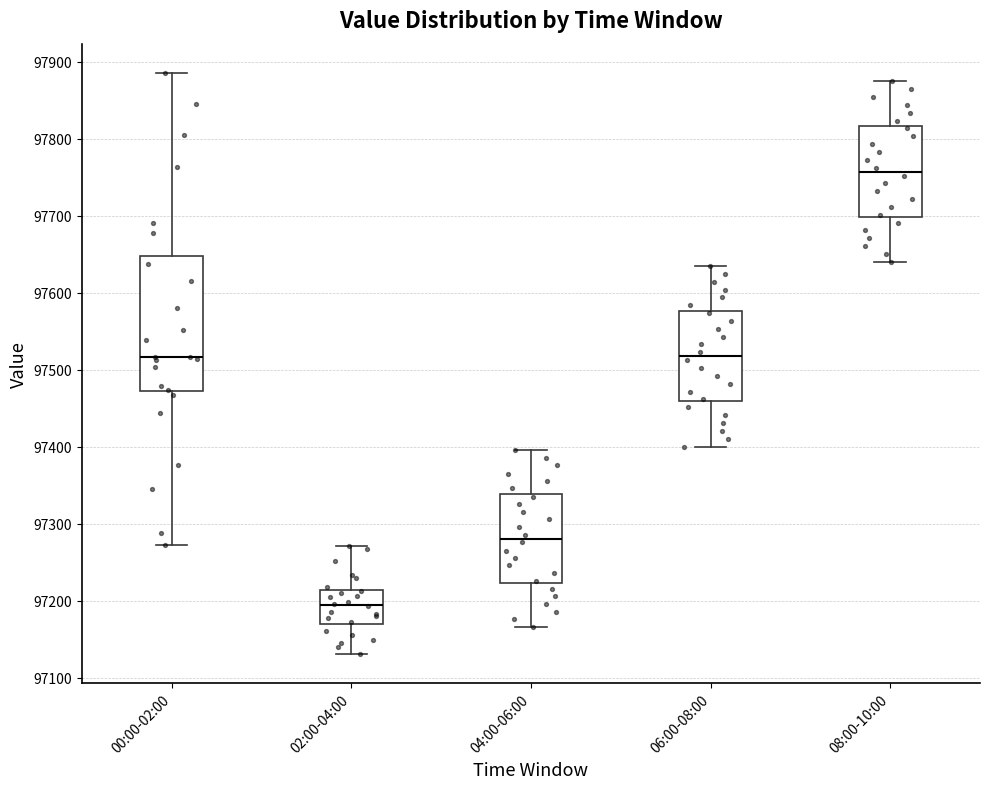

Which box has the highest median line?

08:00-10:00